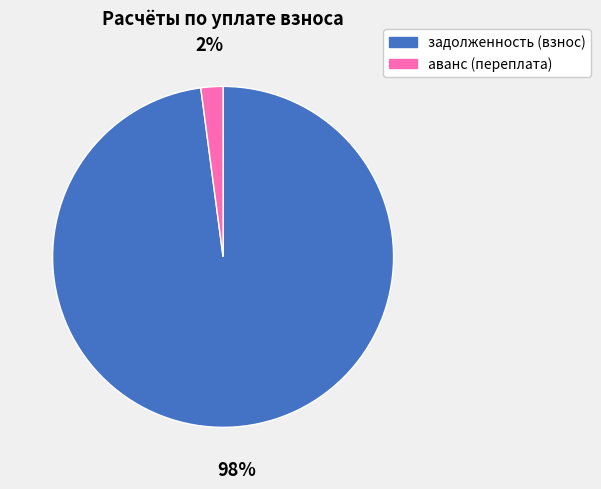

Which has a higher value, задолженность (взнос) or аванс (переплата)?

задолженность (взнос)